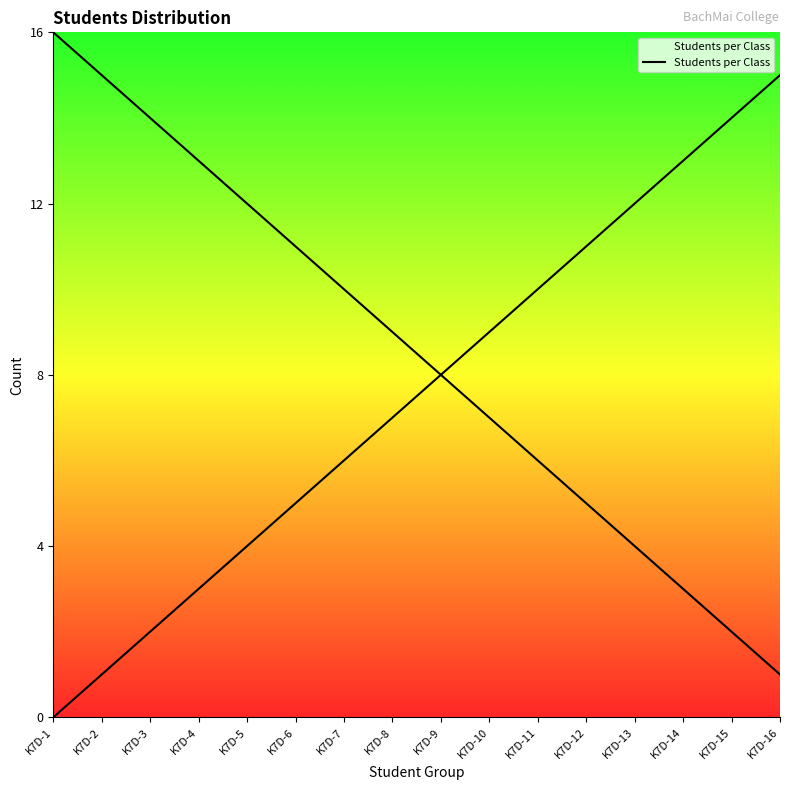

List the labels in order of value, smallest first.

K7D-16, K7D-15, K7D-14, K7D-13, K7D-12, K7D-11, K7D-10, K7D-9, K7D-8, K7D-7, K7D-6, K7D-5, K7D-4, K7D-3, K7D-2, K7D-1